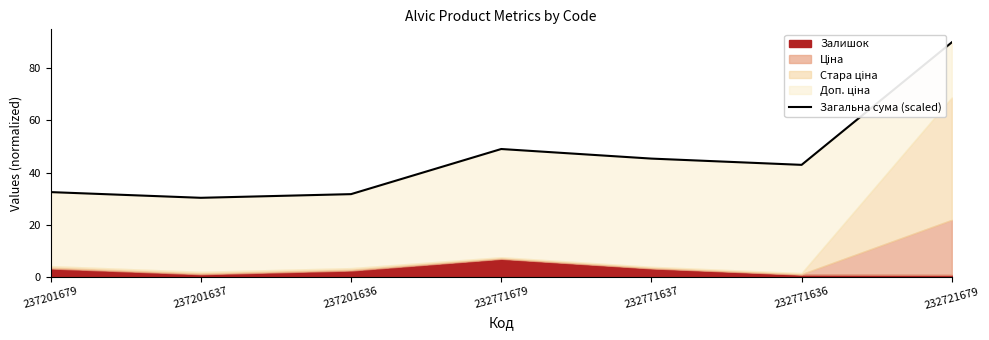

How many points are lower than both their immediate neighbors (excluding endpoints)?

2